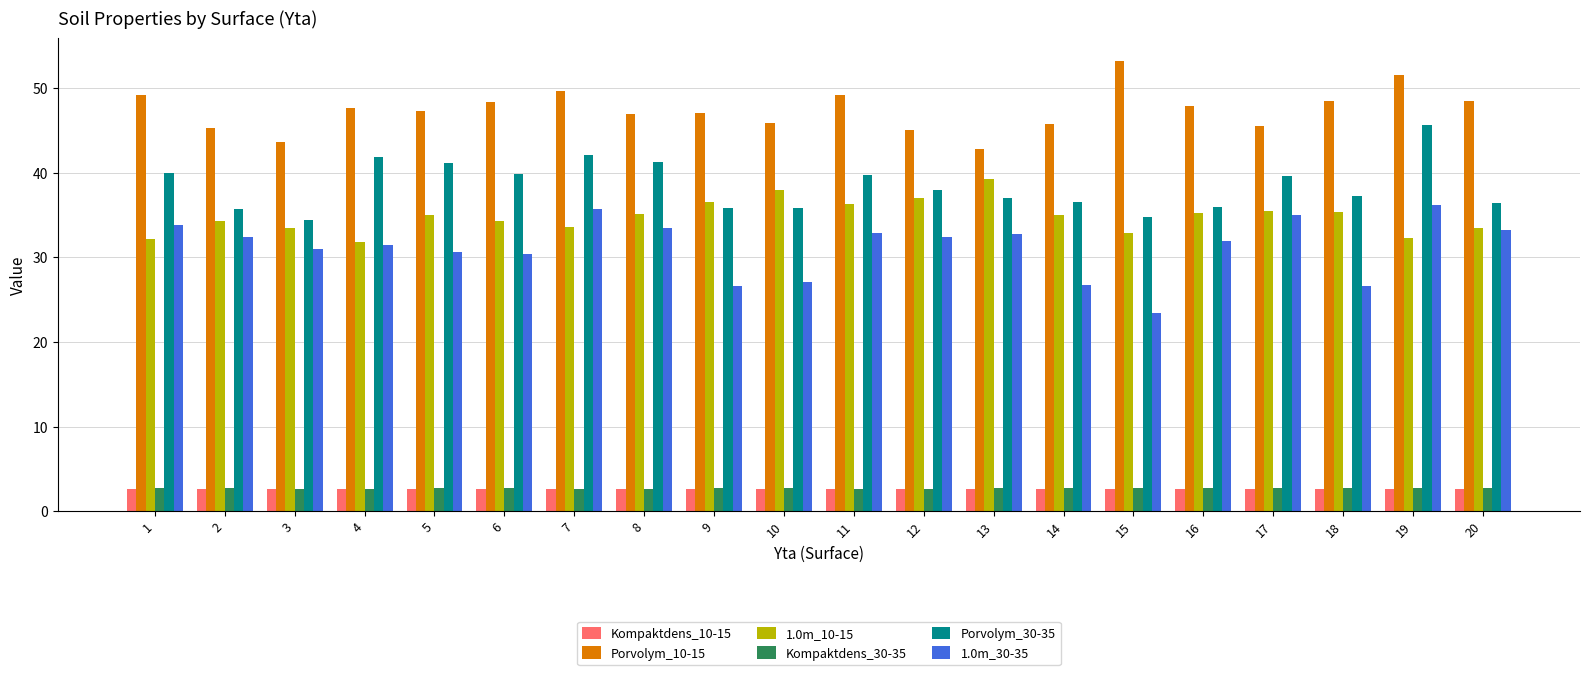

What are all the series names shown in the legend?

Kompaktdens_10-15, Porvolym_10-15, 1.0m_10-15, Kompaktdens_30-35, Porvolym_30-35, 1.0m_30-35